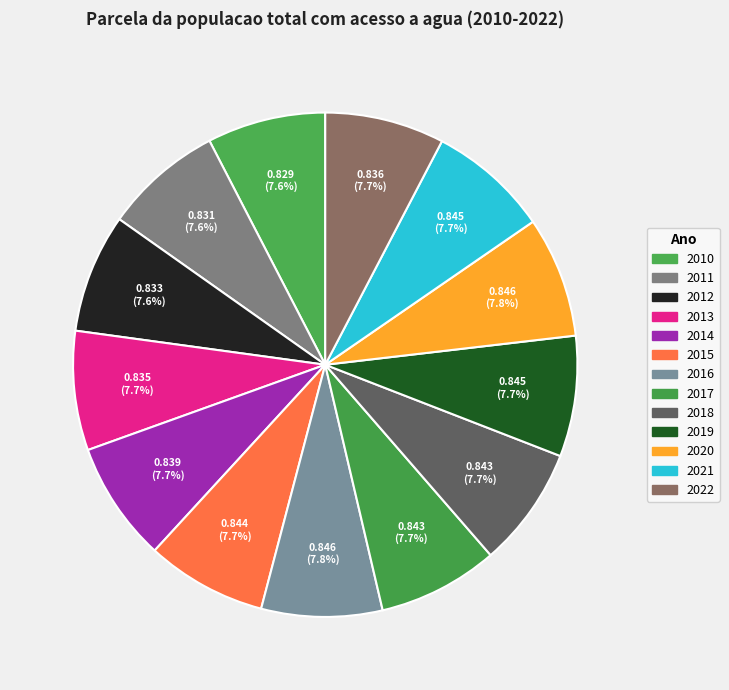

What is the largest slice in the pie chart?

2016